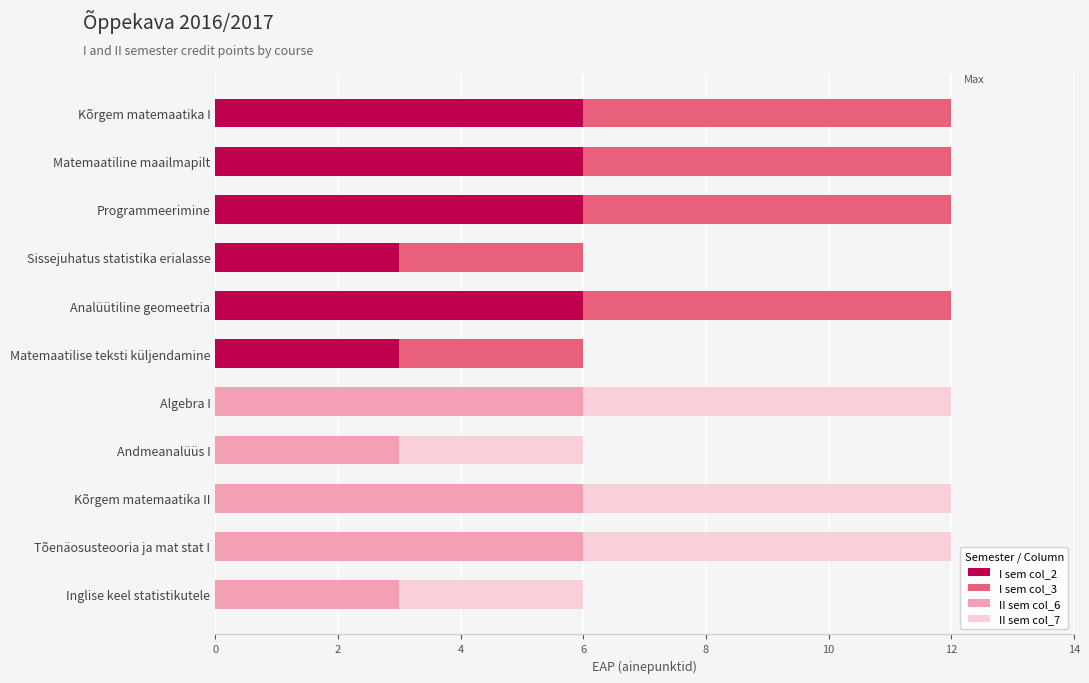

What is the total value across all series at Sissejuhatus statistika erialasse?

6